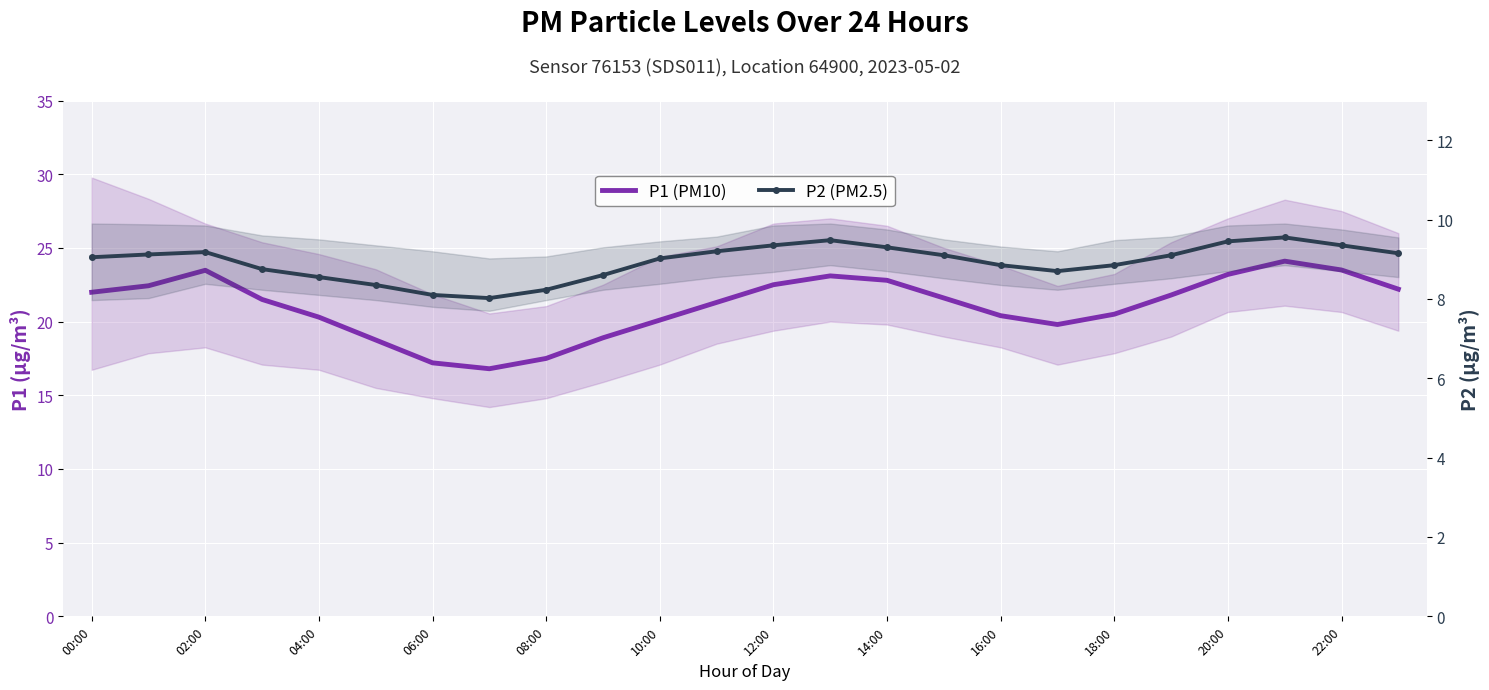

What are all the series names shown in the legend?

P1 (PM10), P2 (PM2.5)